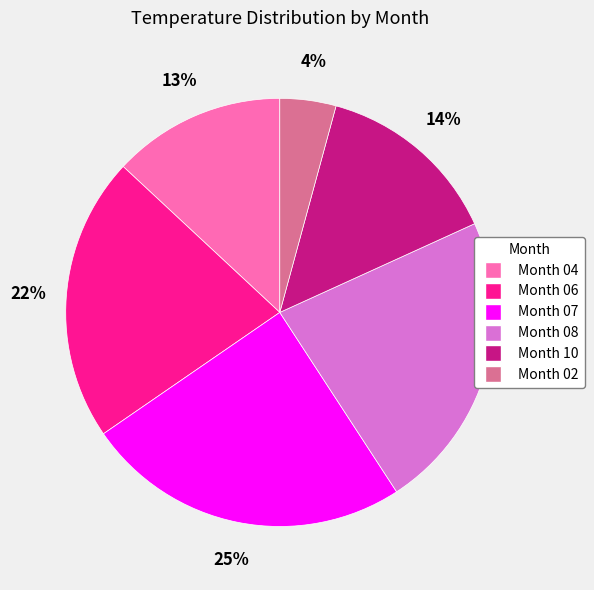

Which category has the biggest portion of the pie?

Month 07